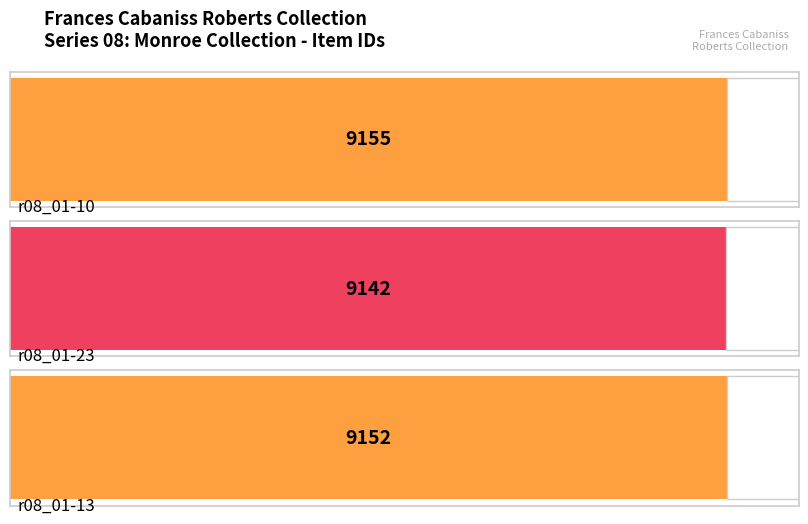

List the labels in order of value, smallest first.

r08_01-23, r08_01-13, r08_01-10